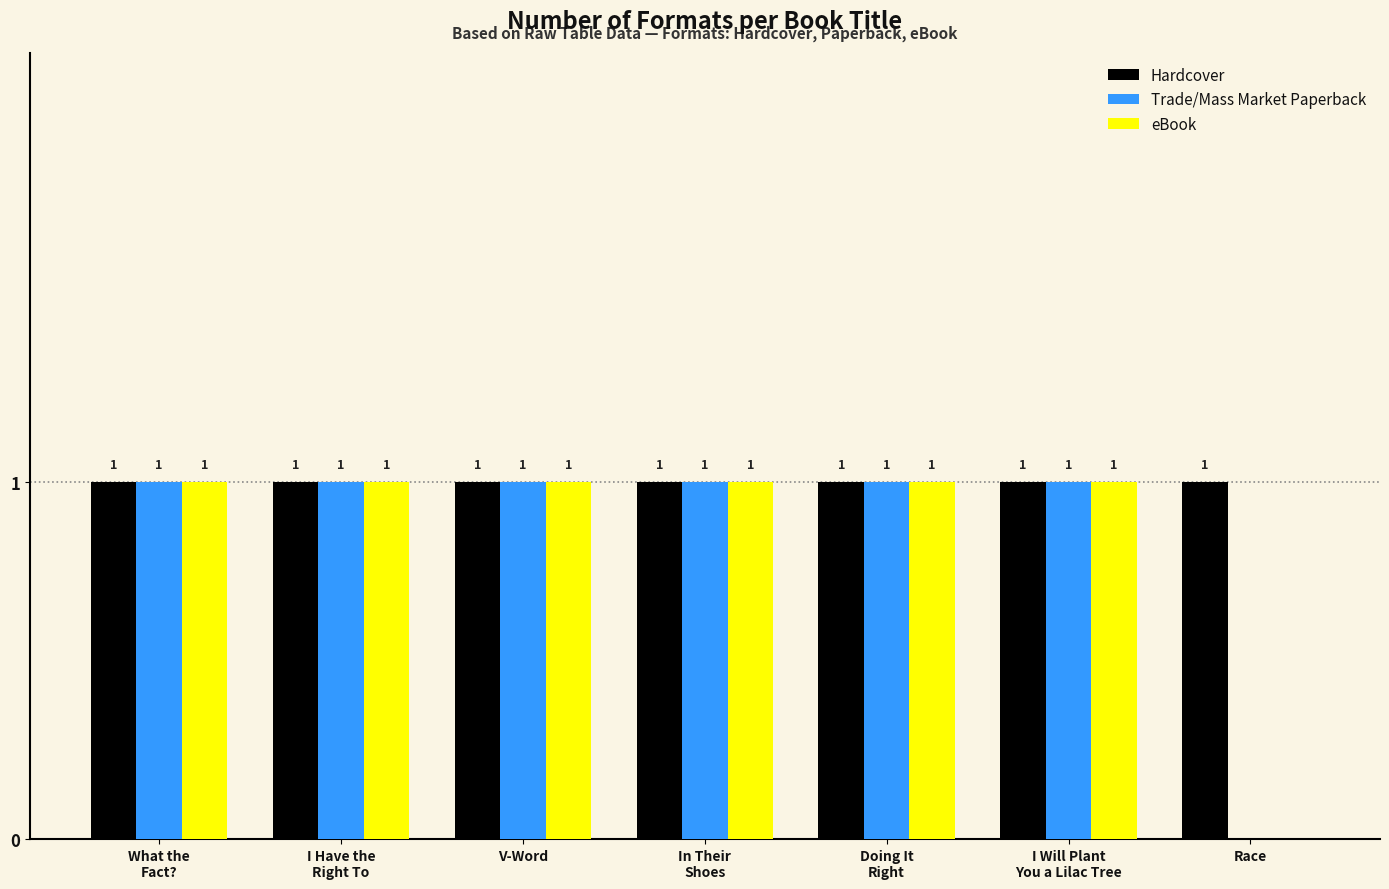

What is the approximate value of Hardcover at I Have the
Right To?

1